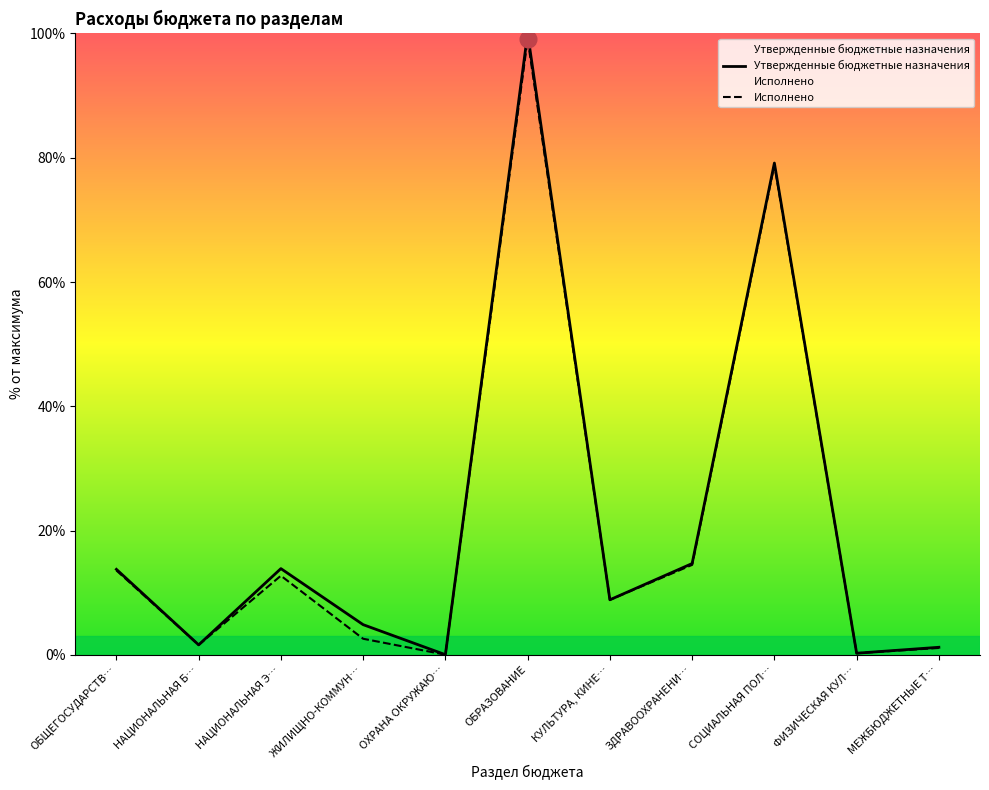

True or false: Исполнено and Утвержденные бюджетные назначения cross at least once.

False